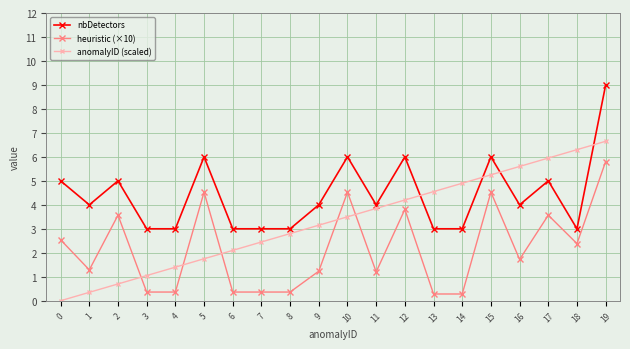

Is this an area chart (filled region under the line)?

No